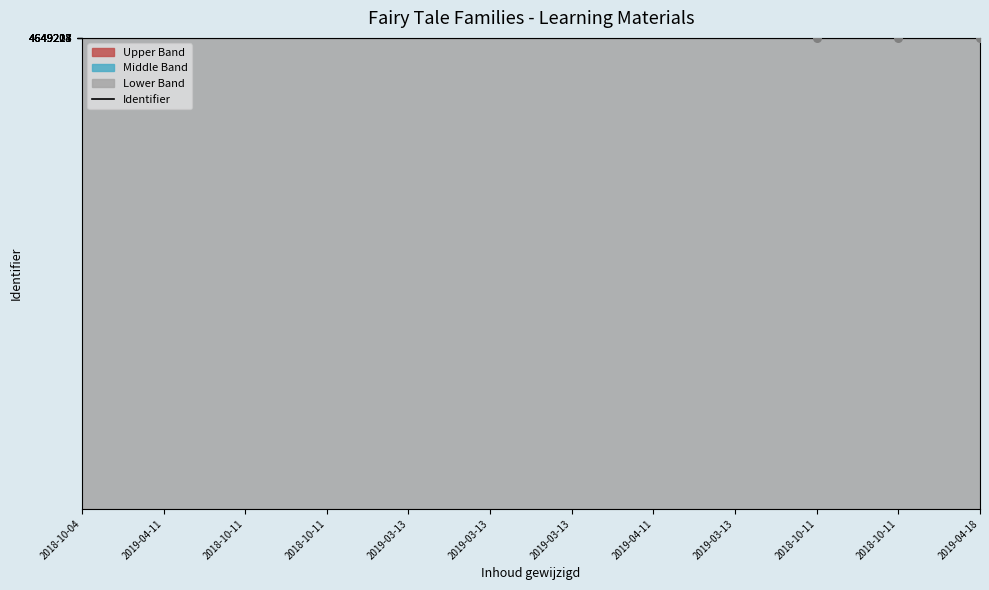

What is the change in value from 2018-10-04 to 2019-04-11?

+50.0